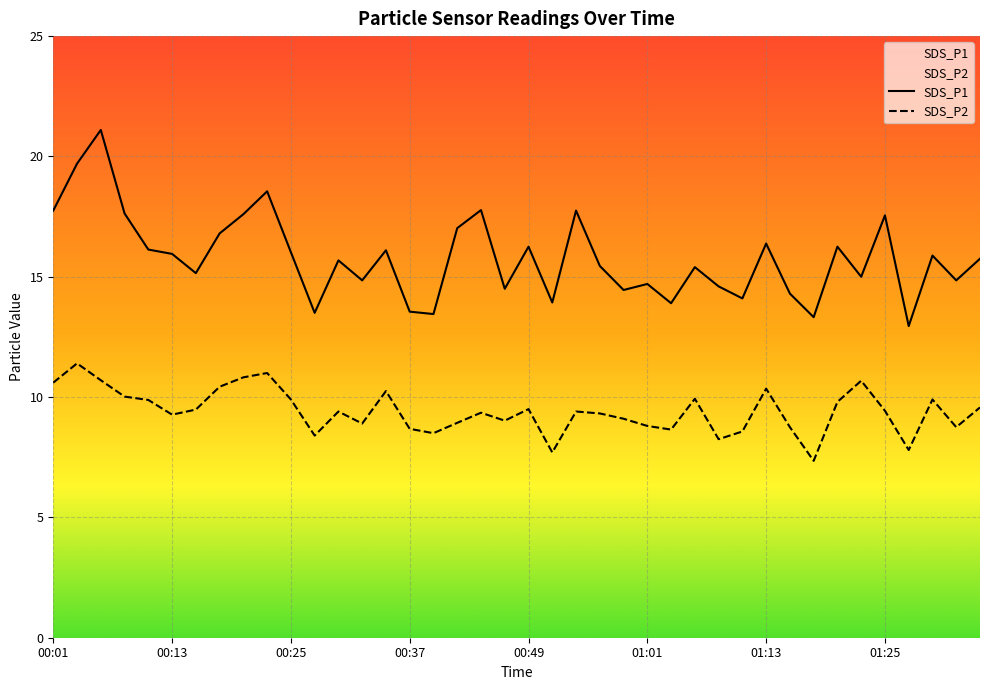

Is the value of SDS_P1 at 12 greater than the value of SDS_P2 at 23?

Yes